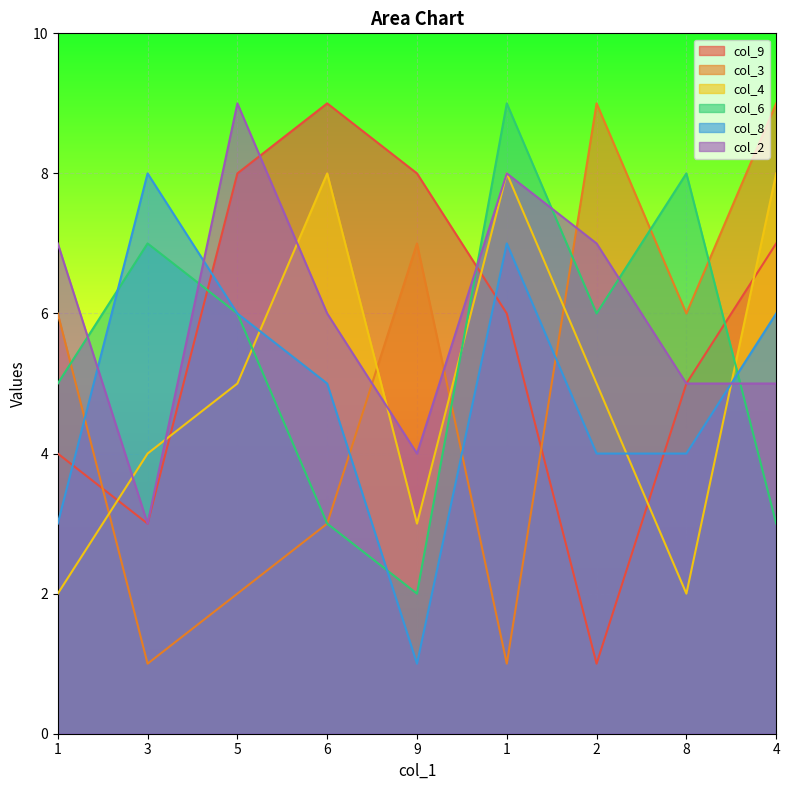

What is the value of the col_8 point at the 8th from the left?

4